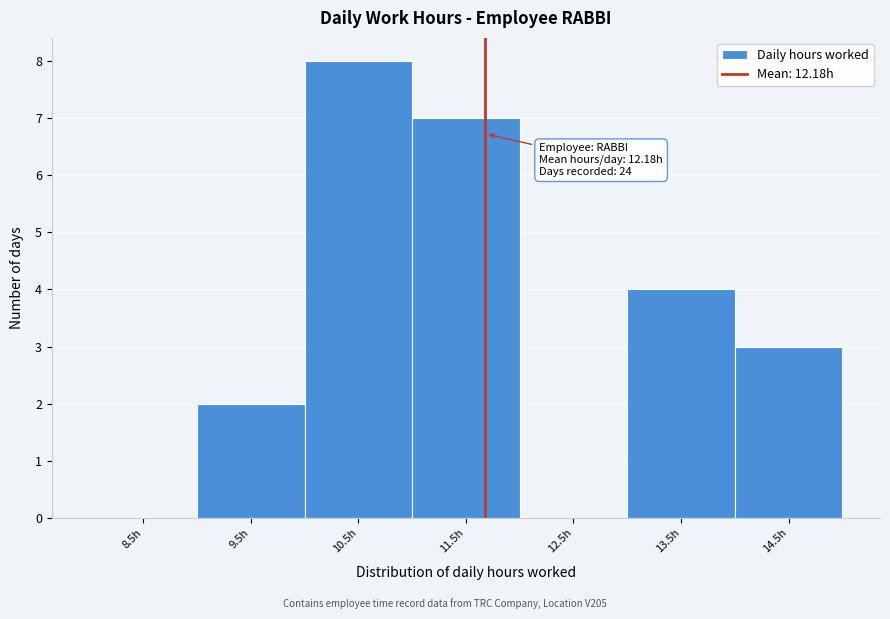

Reading right to left, list all the values displayed in this chart.

14.5h=3	13.5h=4	12.5h=0	11.5h=7	10.5h=8	9.5h=2	8.5h=0